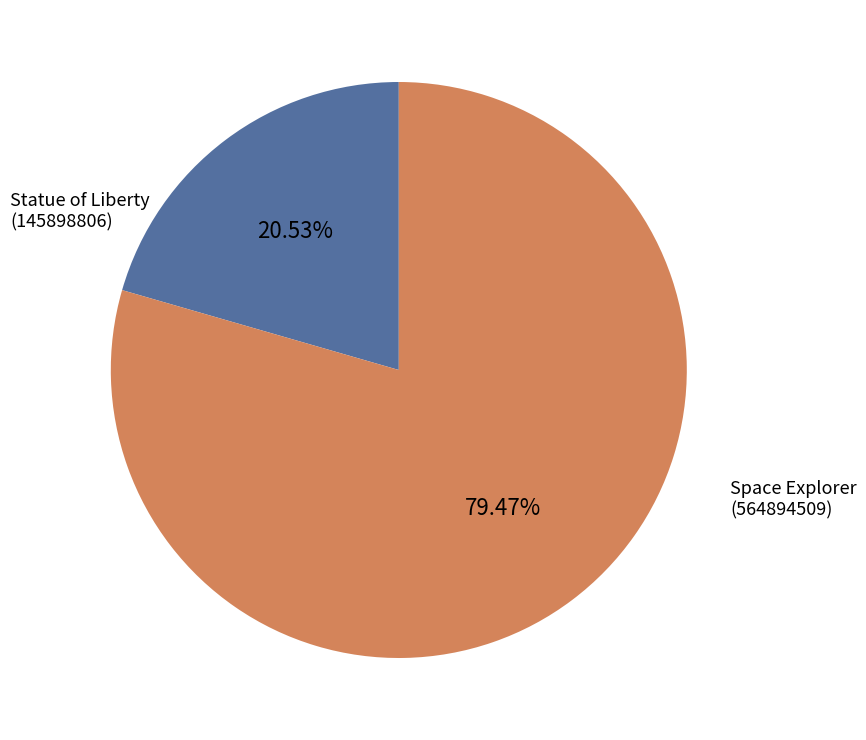

Does any single category account for the majority?

Yes